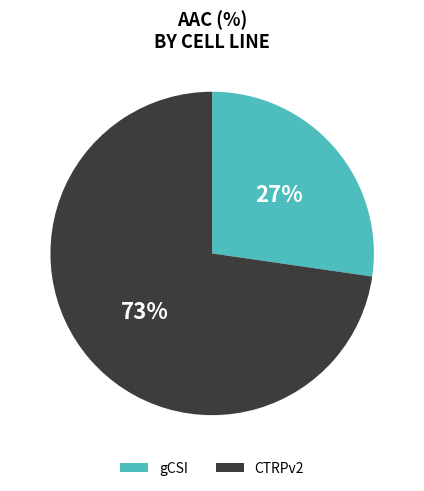

Do CTRPv2 and gCSI together represent more than half of the pie?

Yes